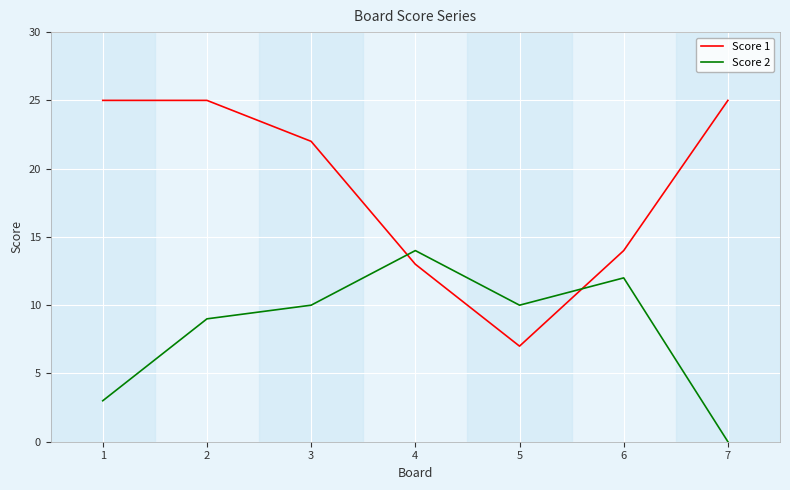

Between 3 and 4, which series saw the biggest shift?

Score 1